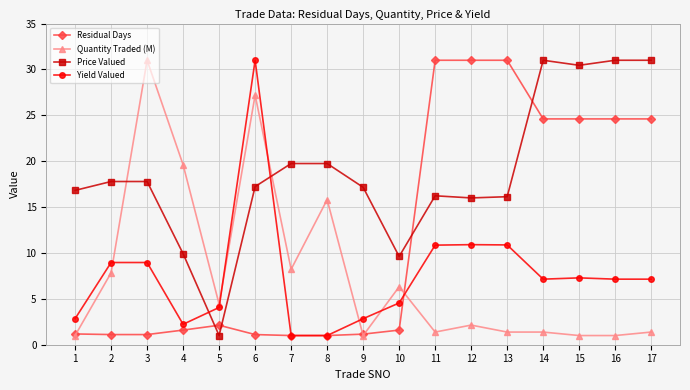

What is the average value of the Yield Valued series?

7.6